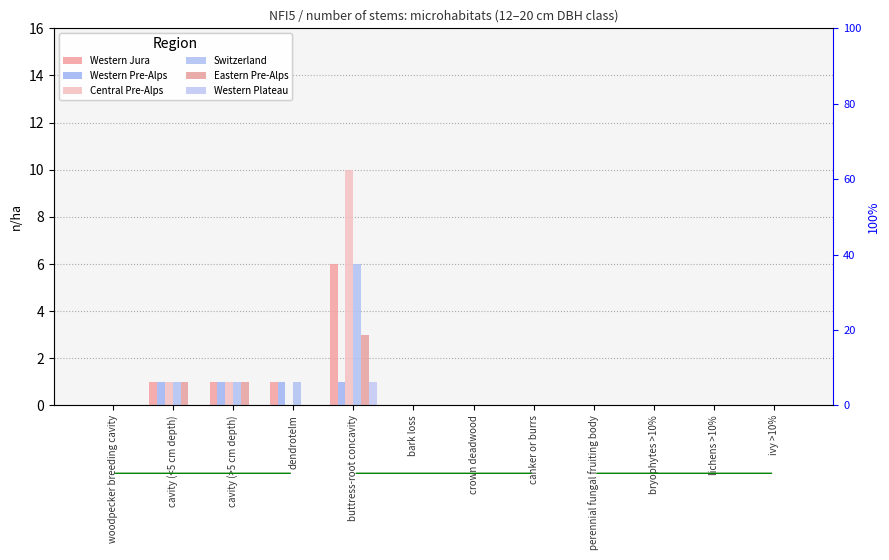

The Western Pre-Alps series shows 0 at bryophytes >10%. True or false?

True